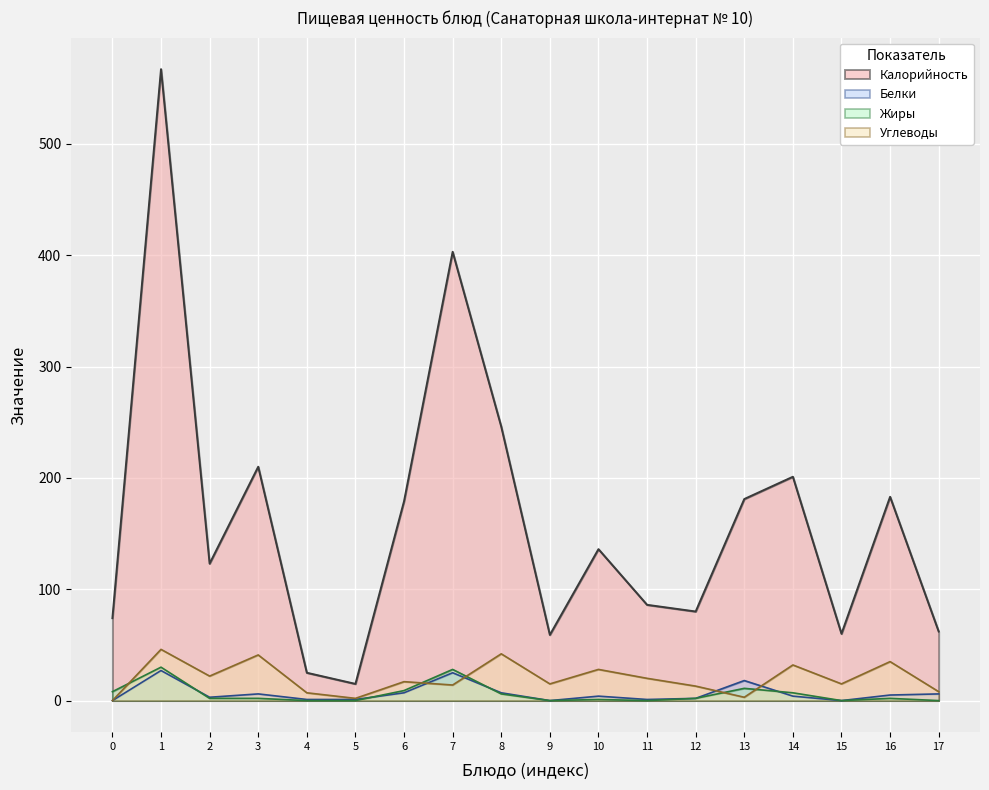

The value of Калорийность at 12 is 117. True or false?

False